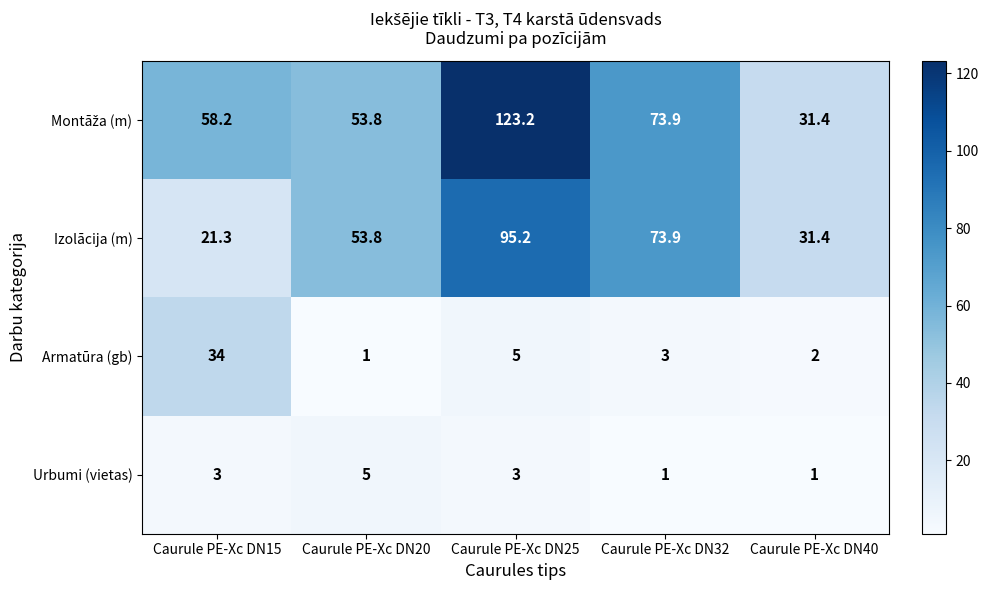

How many data points does each series have?

5